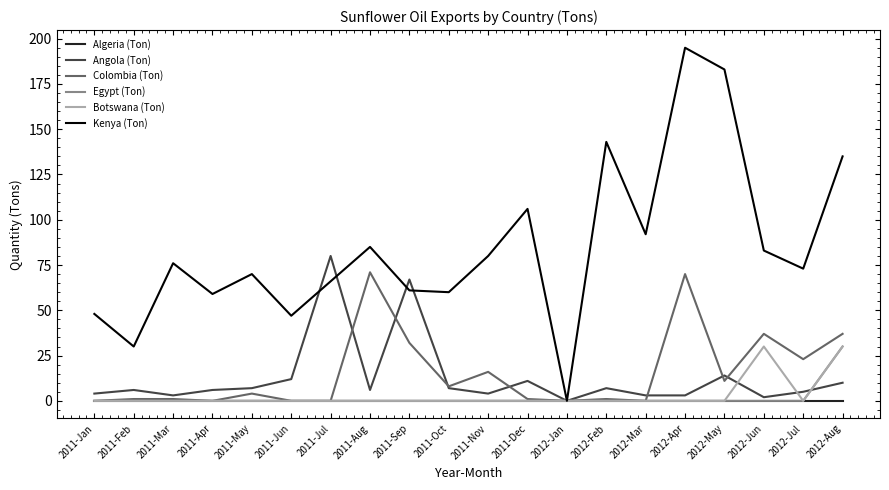

How many interior local peaks does the Kenya (Ton) series have?

6